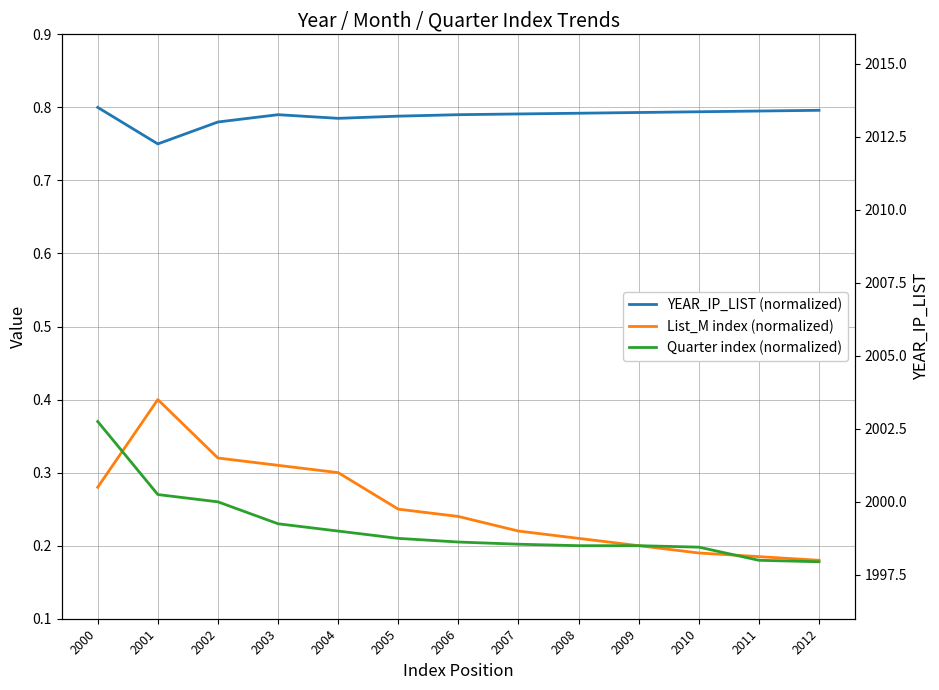

Where is YEAR_IP_LIST (normalized) nearest to the value 0?

2001